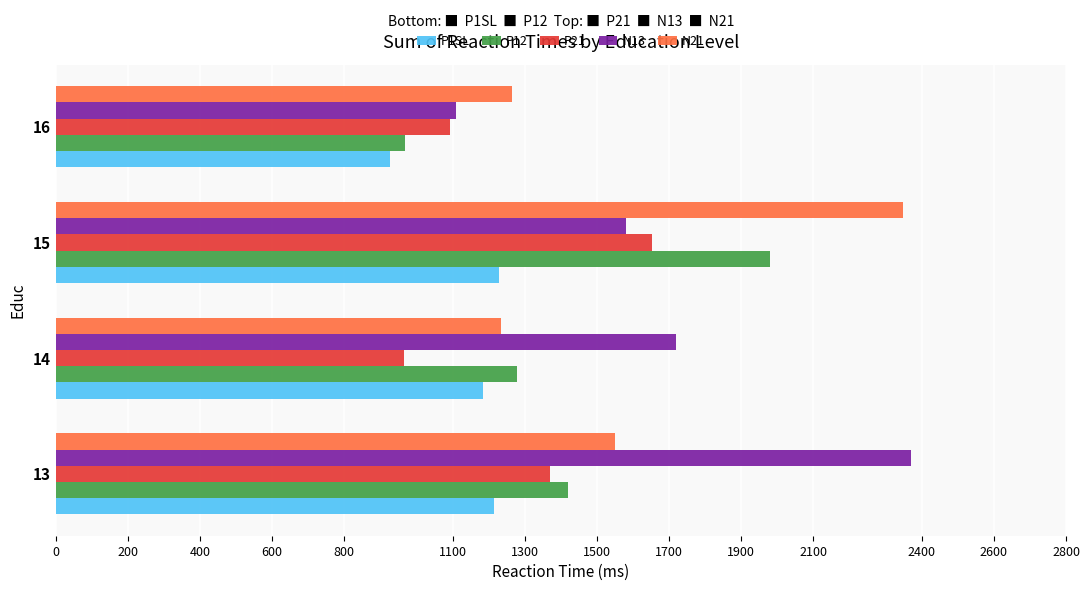

At which category is the sum across all series the highest?

15